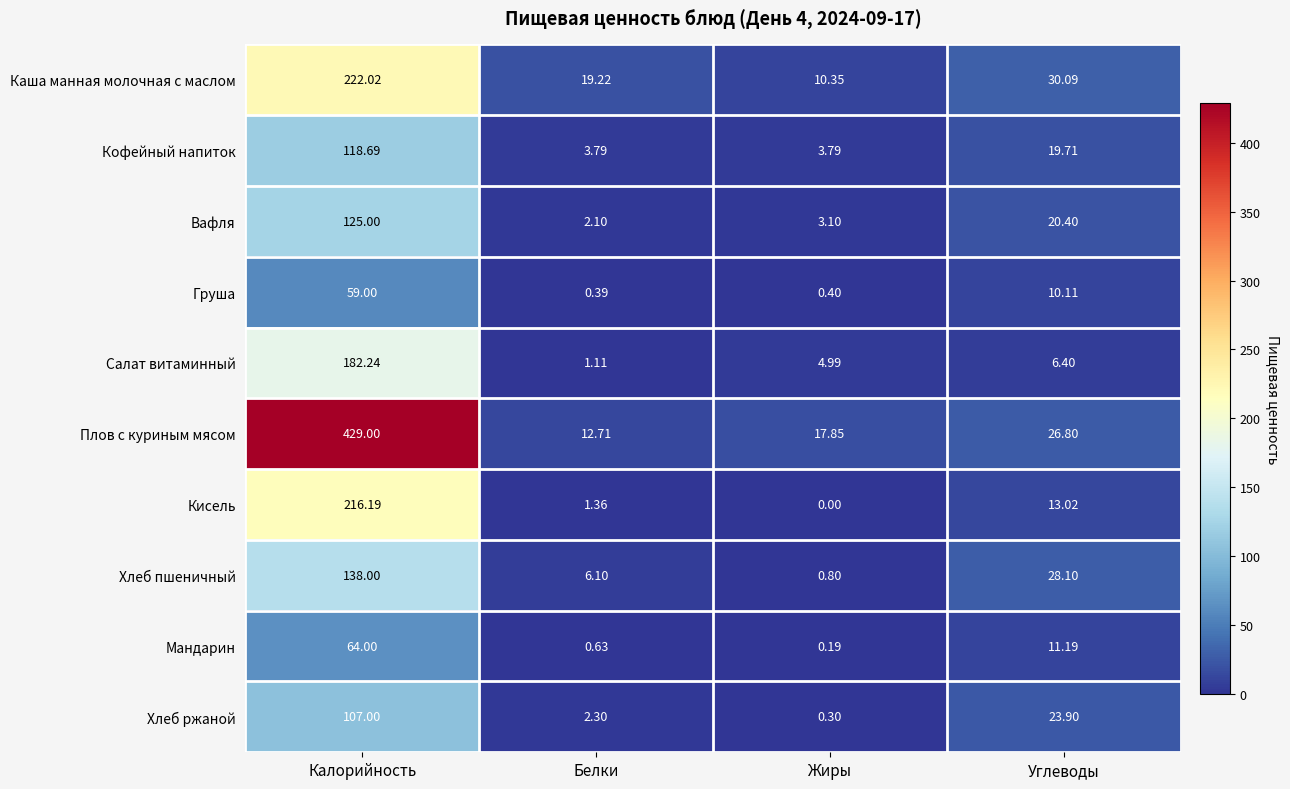

List the labels in order of Салат витаминный value, smallest first.

Белки, Жиры, Углеводы, Калорийность